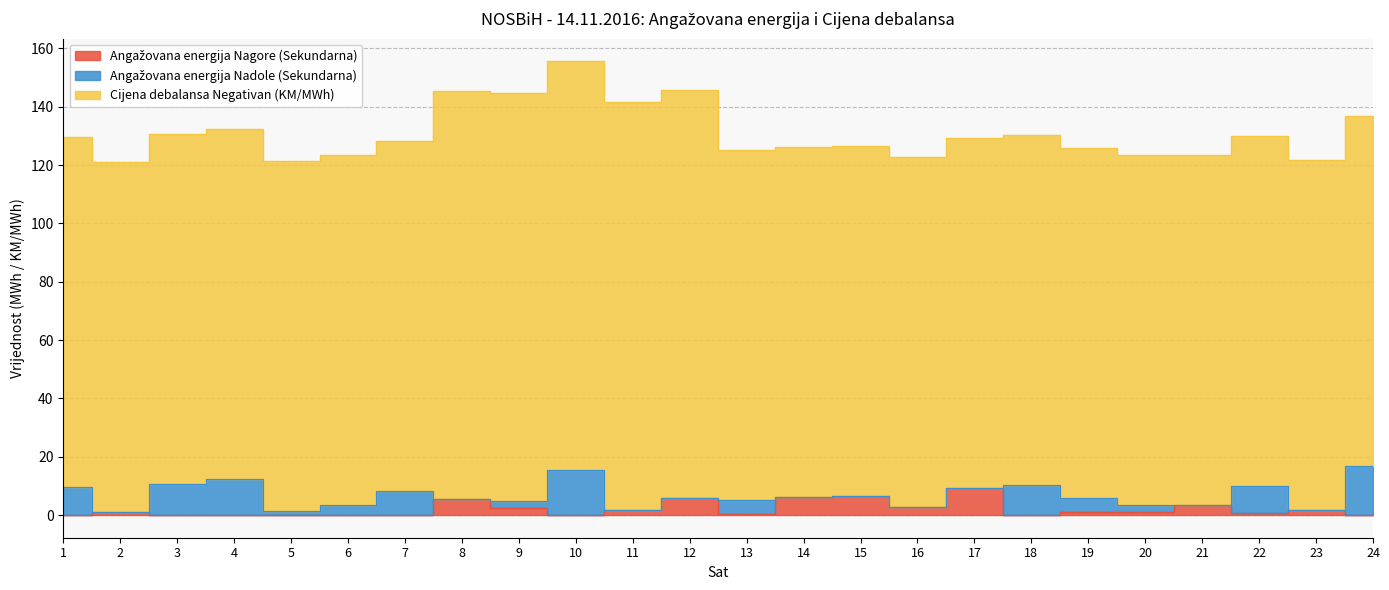

Does the chart display data point markers on the line(s)?

No